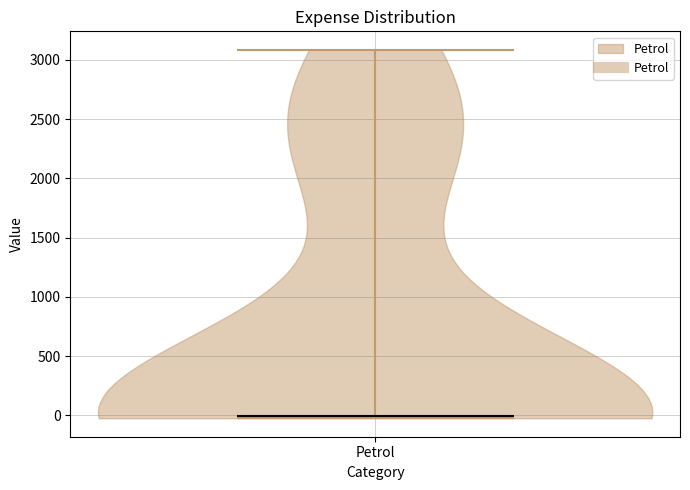

What is the highest point the violin for Petrol reaches on the y-axis? The values are not printed on the chart, so give them approximately, as read against the axis.

3100